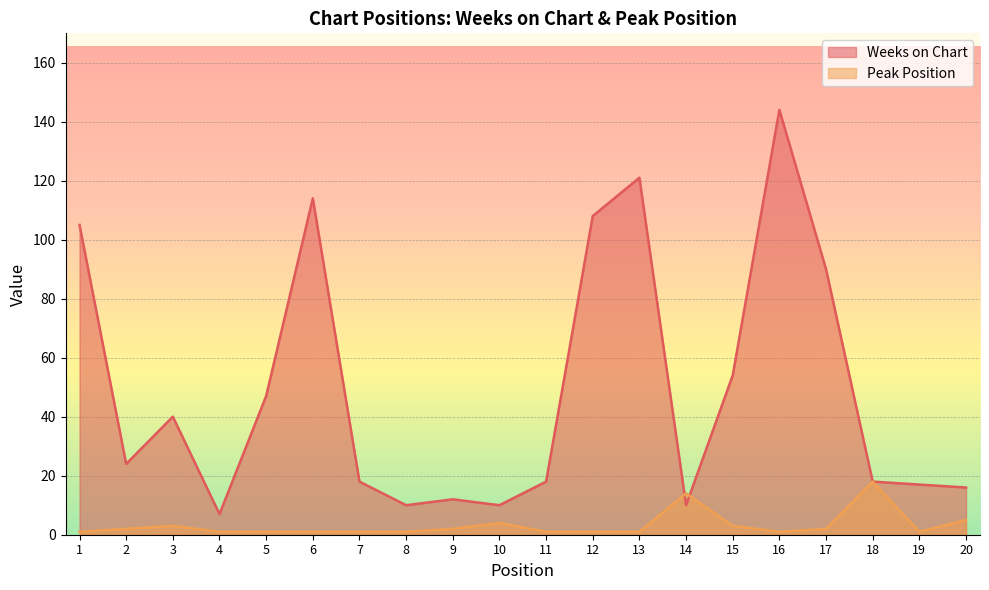

Reading left to right, list all the values displayed in this chart.

Weeks on Chart: 1=105	2=24	3=40	4=7	5=47	6=114	7=18	8=10	9=12	10=10	11=18	12=108	13=121	14=10	15=54	16=144	17=90	18=18	19=17	20=16
Peak Position: 1=1	2=2	3=3	4=1	5=1	6=1	7=1	8=1	9=2	10=4	11=1	12=1	13=1	14=14	15=3	16=1	17=2	18=18	19=1	20=5